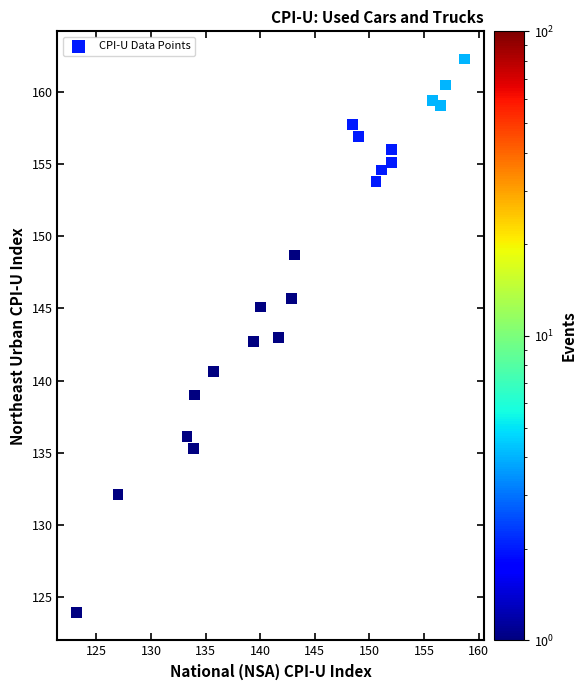

What is the range of Y values (max minus min)?

38.4